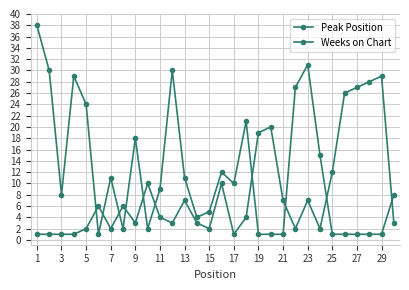

What is the difference between the maximum and minimum values in the Weeks on Chart series?

37